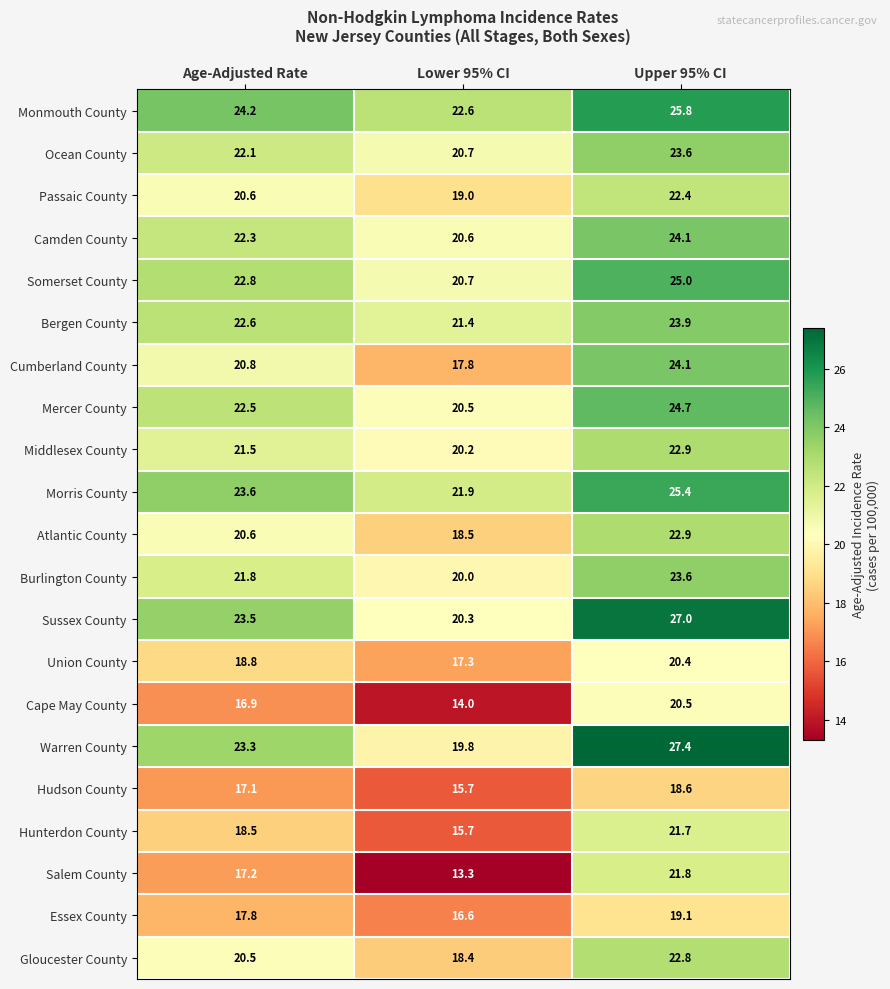

Which label corresponds to the smallest value in the chart?

Lower 95% CI